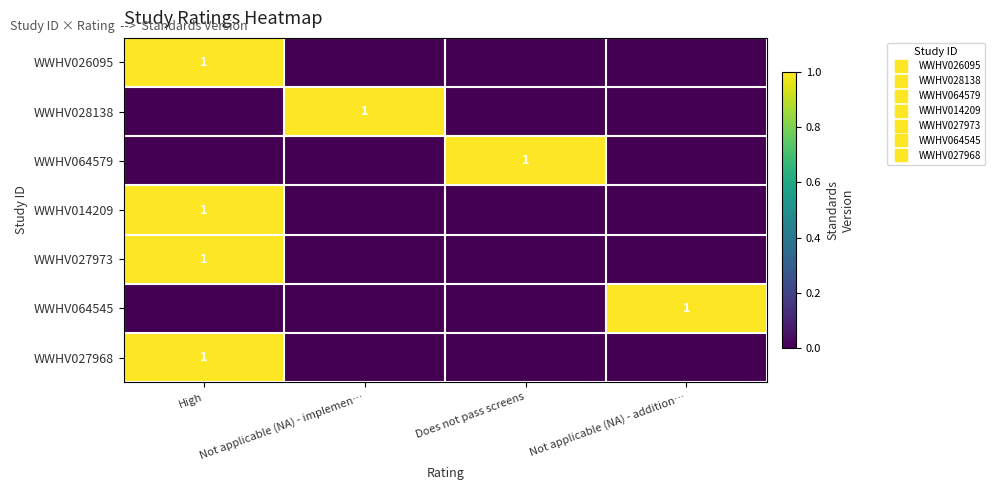

What is the spread (max minus min) of values at Not applicable (NA) - addition…?

1